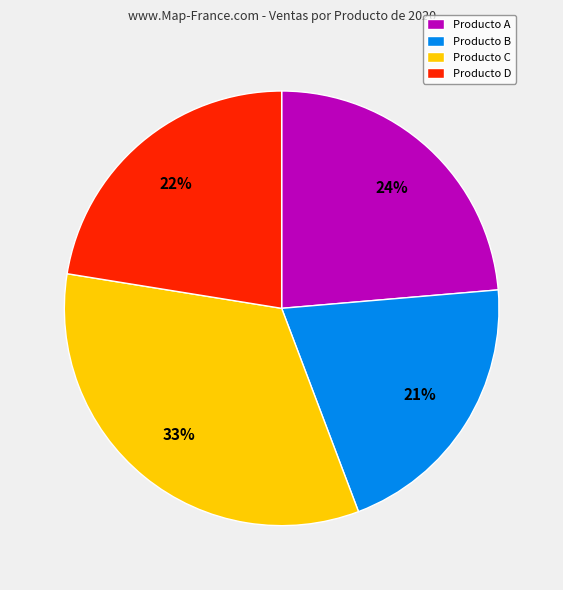

Which slice is the smallest?

Producto B